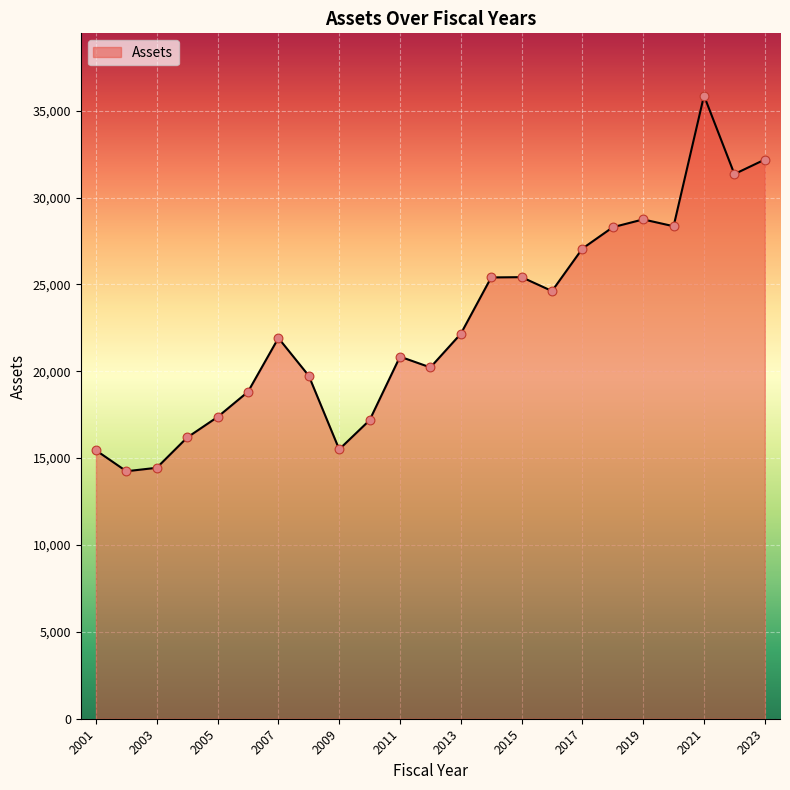

What is the difference between the maximum and minimum values?

21618.2